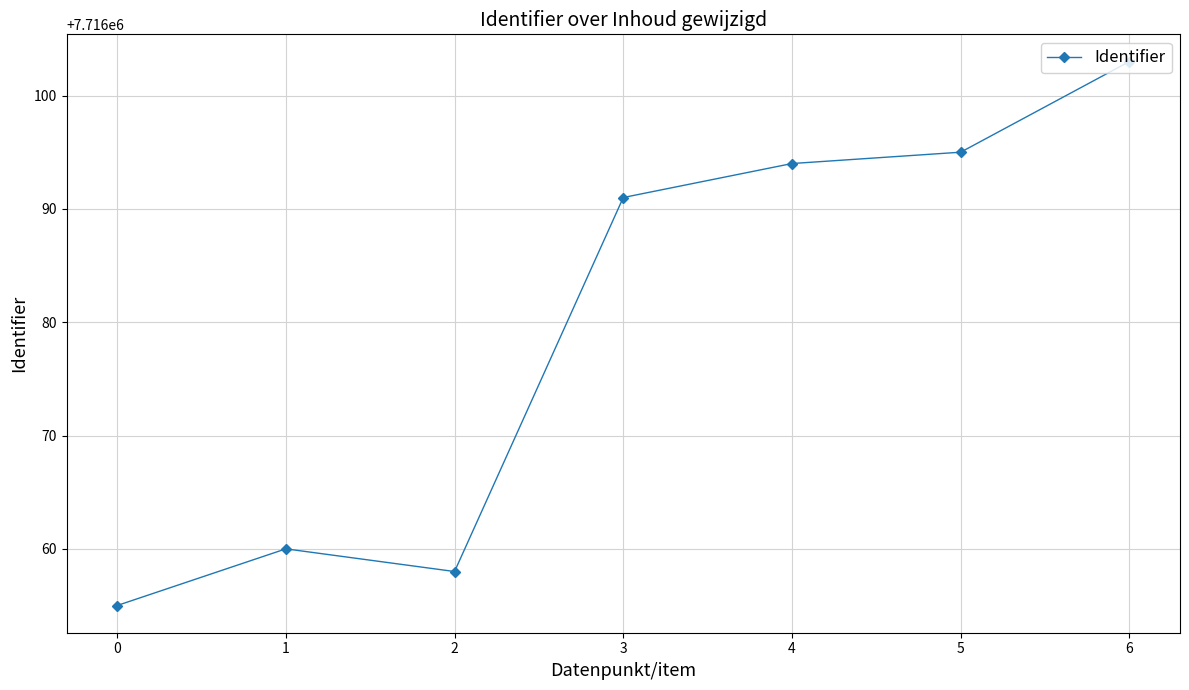

Reading left to right, extract all data points from this chart.

0=7716055	1=7716060	2=7716058	3=7716091	4=7716094	5=7716095	6=7716103